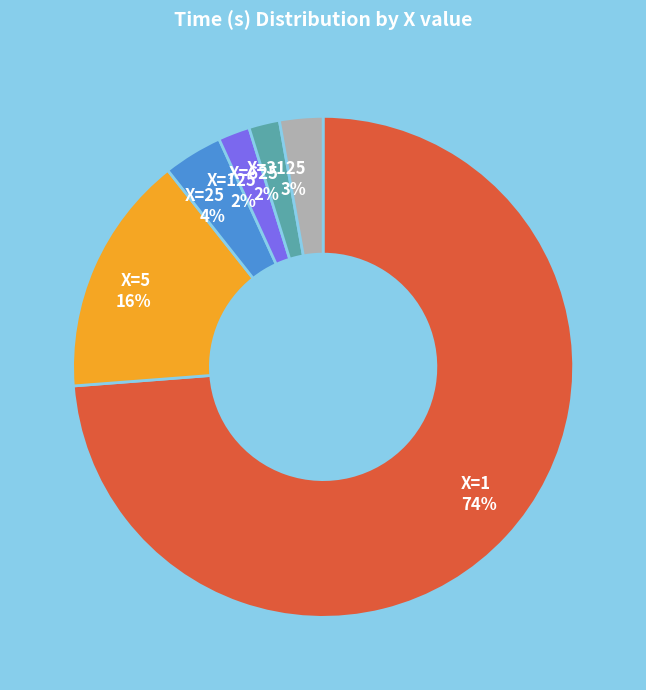

Is it true that X=125 is 8% of the pie?

False